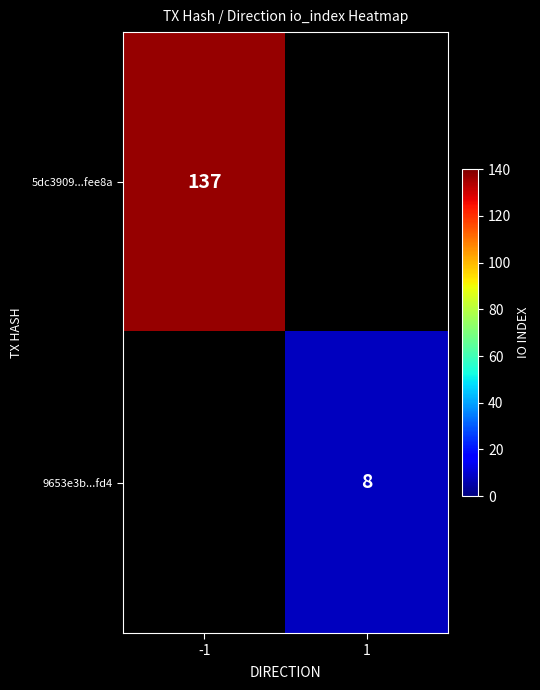

What is the minimum value shown in the chart?

8.0